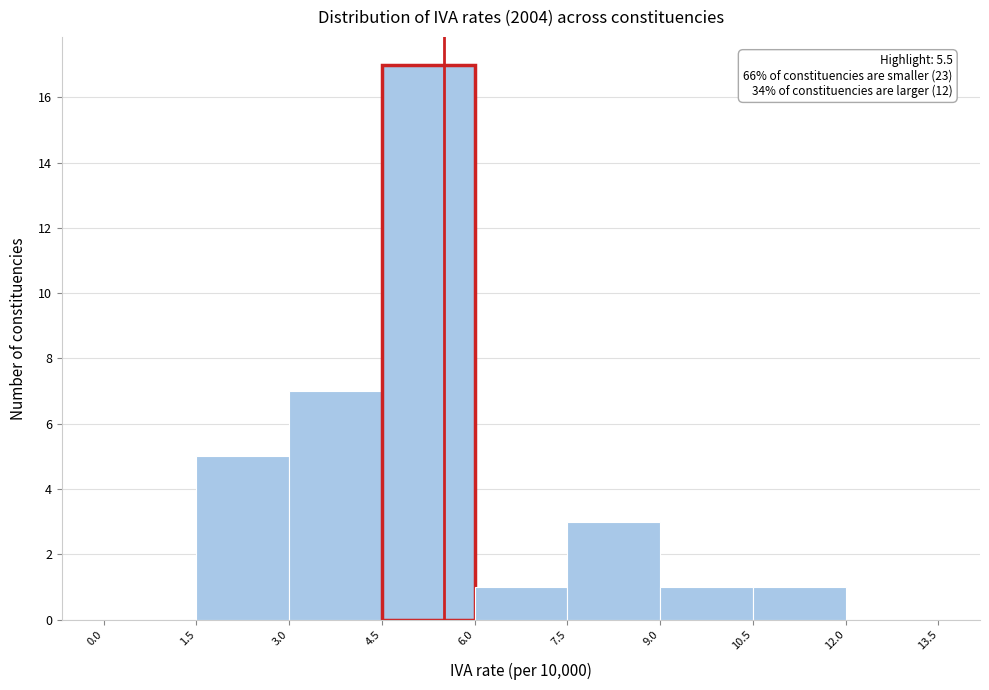

Which range on the x-axis has the tallest bar?

4.5 to 6.0